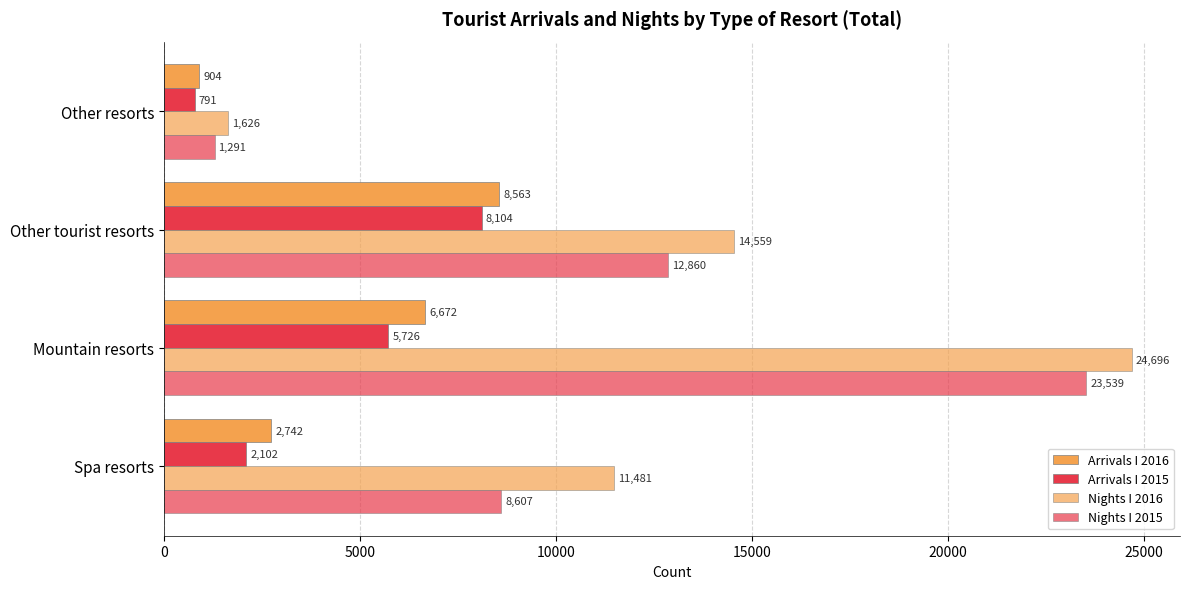

What is the sum of all Arrivals I 2015 values?

16723